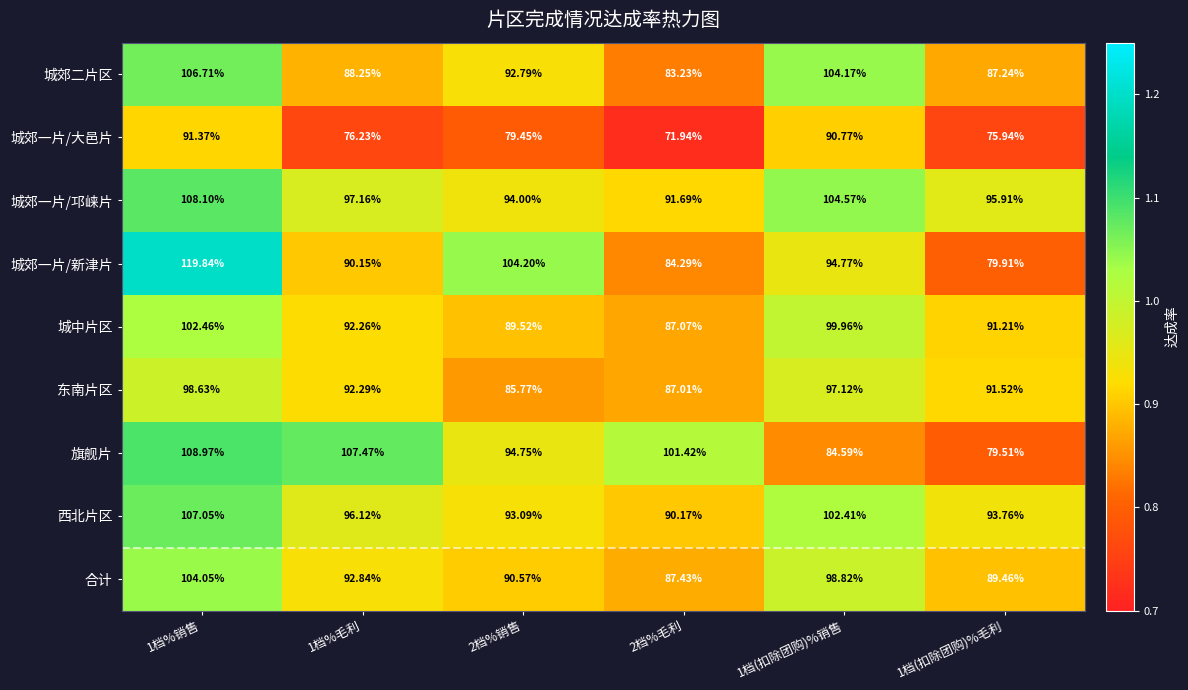

Which series has the widest spread of values?

城郊一片/新津片